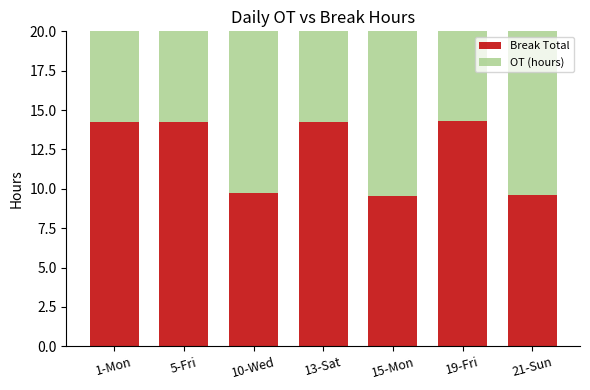

What is the value of the Break Total bar at the 2nd from the left?

14.2